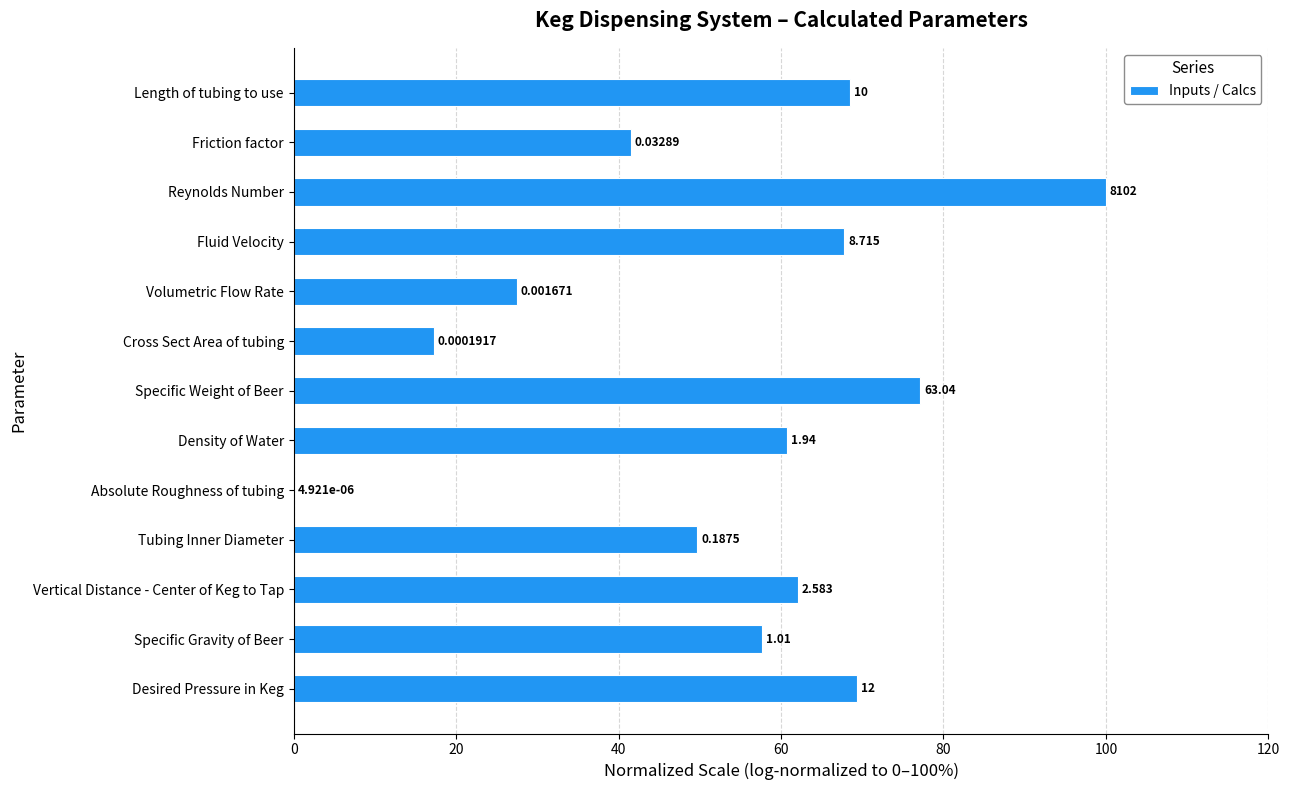

Are the bars horizontal?

Yes